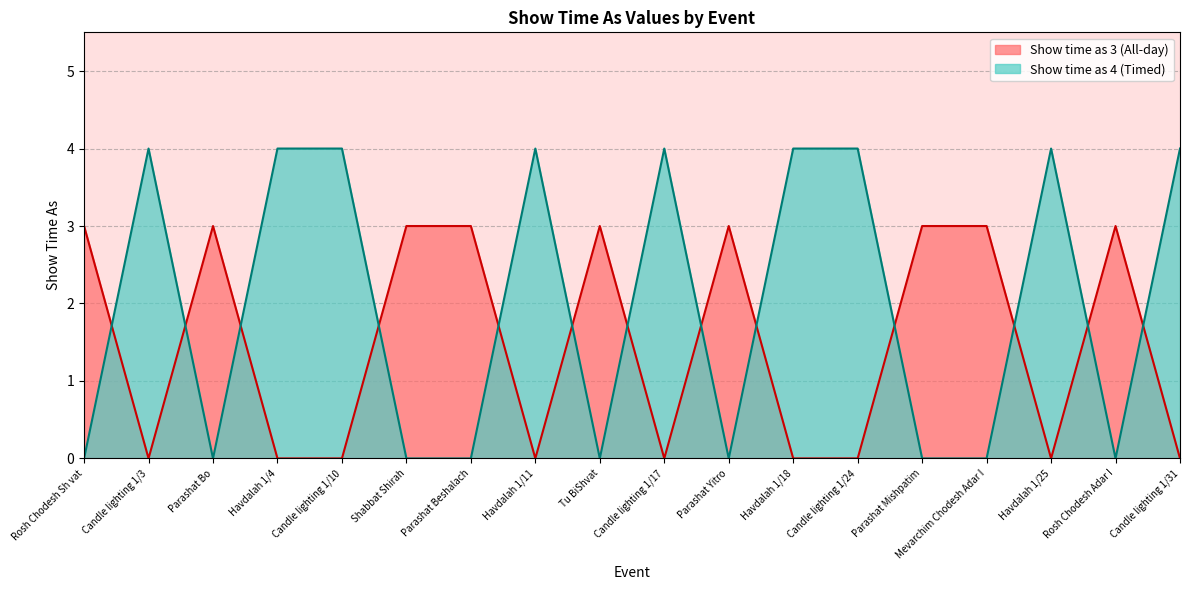

True or false: the data has more than 2 interior local peaks.

True